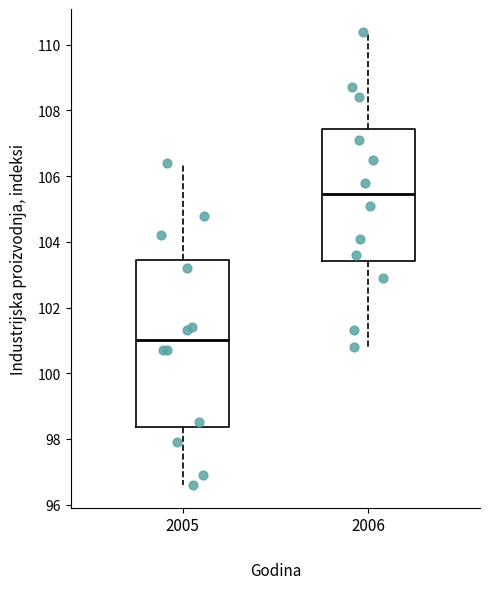

Which box is the tallest, from its lower edge to its upper edge?

2005